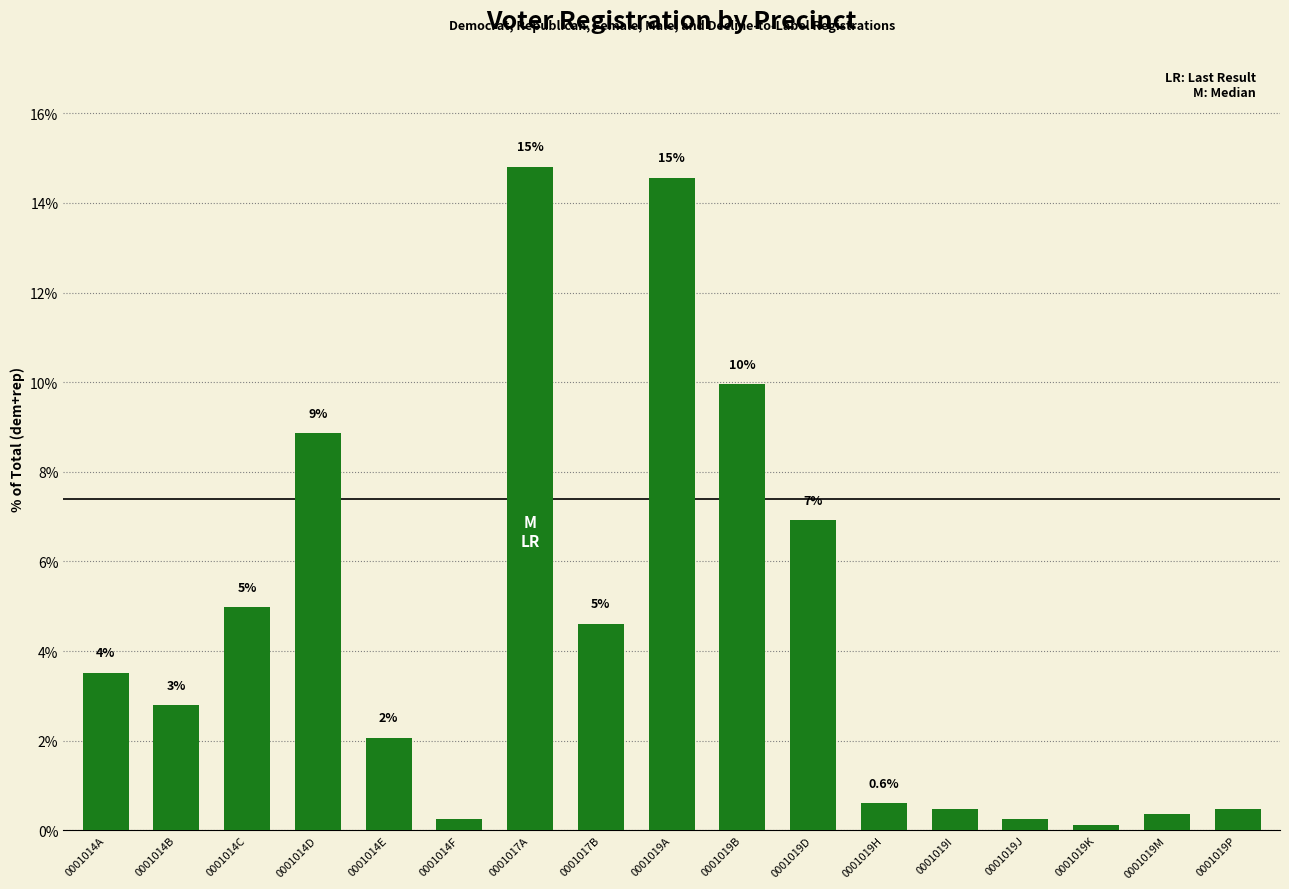

How many bars are there in total?

17